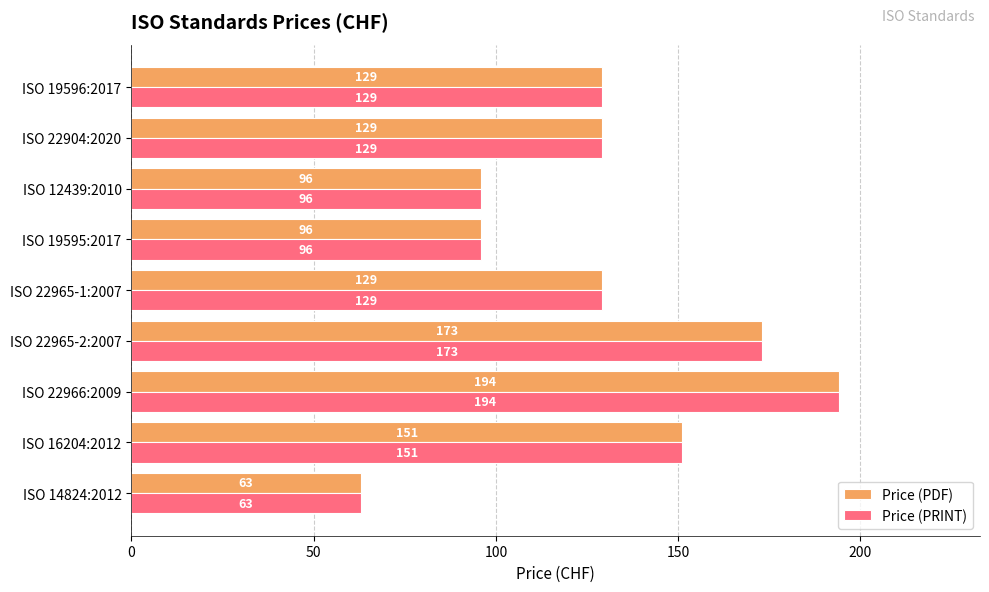

Is it true that Price (PRINT) equals 20 at ISO 12439:2010?

False